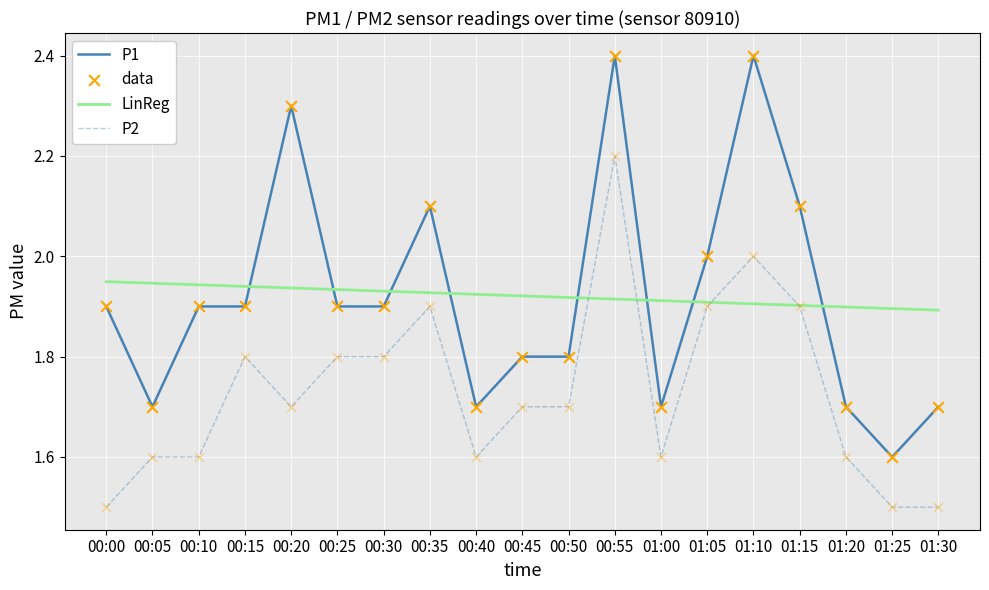

What is the total value across all series at 00:15?

5.6